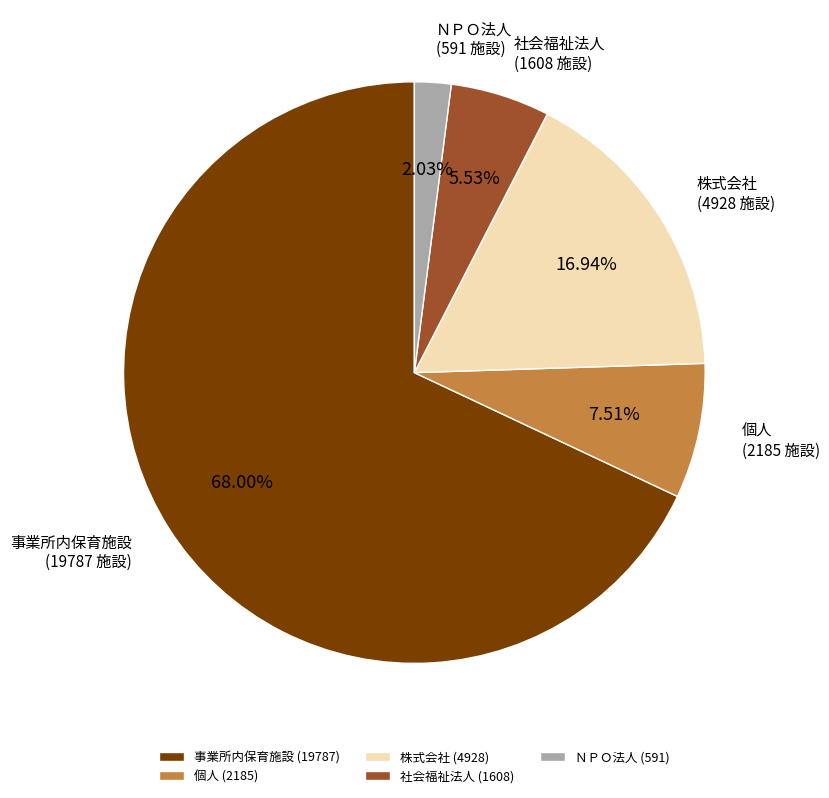

Rank the categories by value from lowest to highest.

ＮＰＯ法人, 社会福祉法人, 個人, 株式会社, 事業所内保育施設